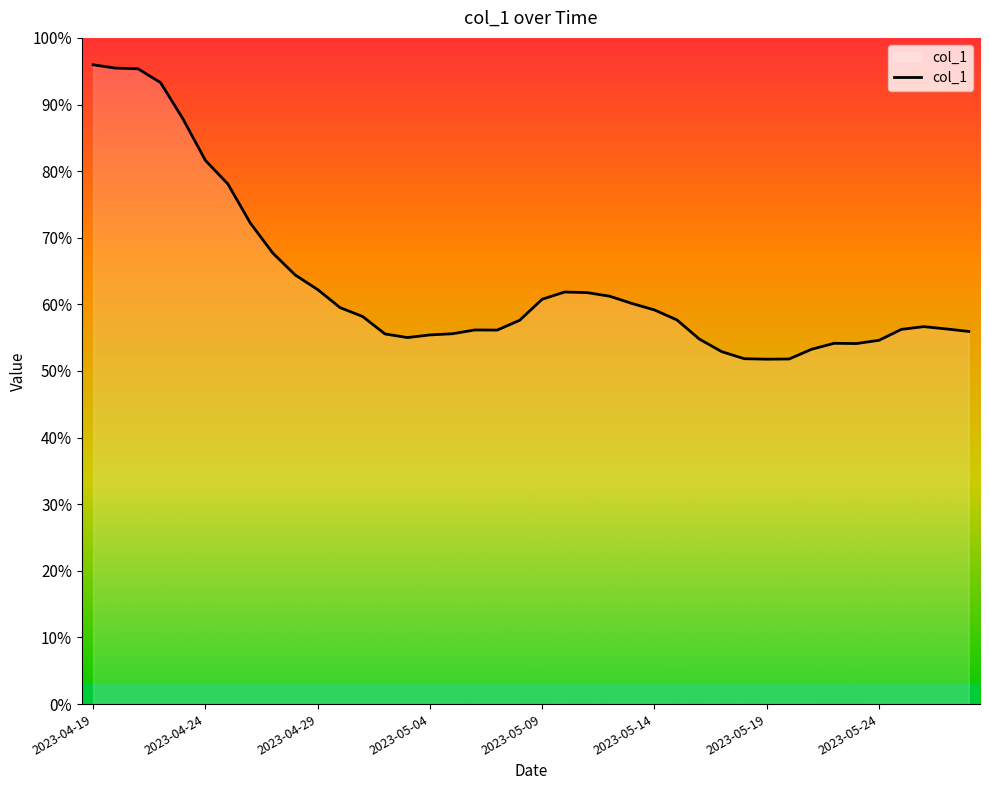

What is the maximum value shown in the chart?

96.0